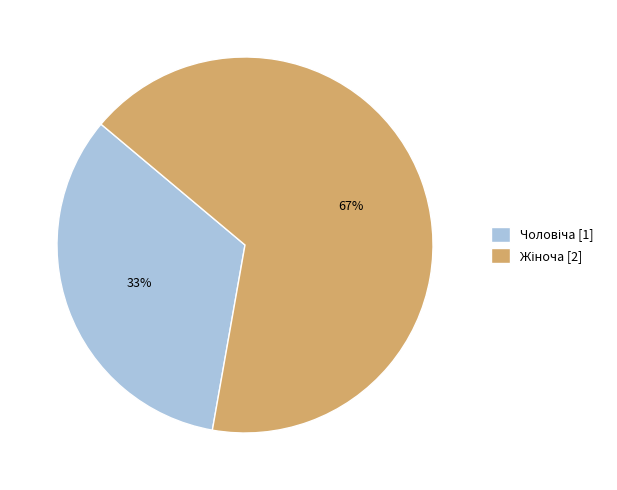

Is there a majority slice in this chart?

Yes